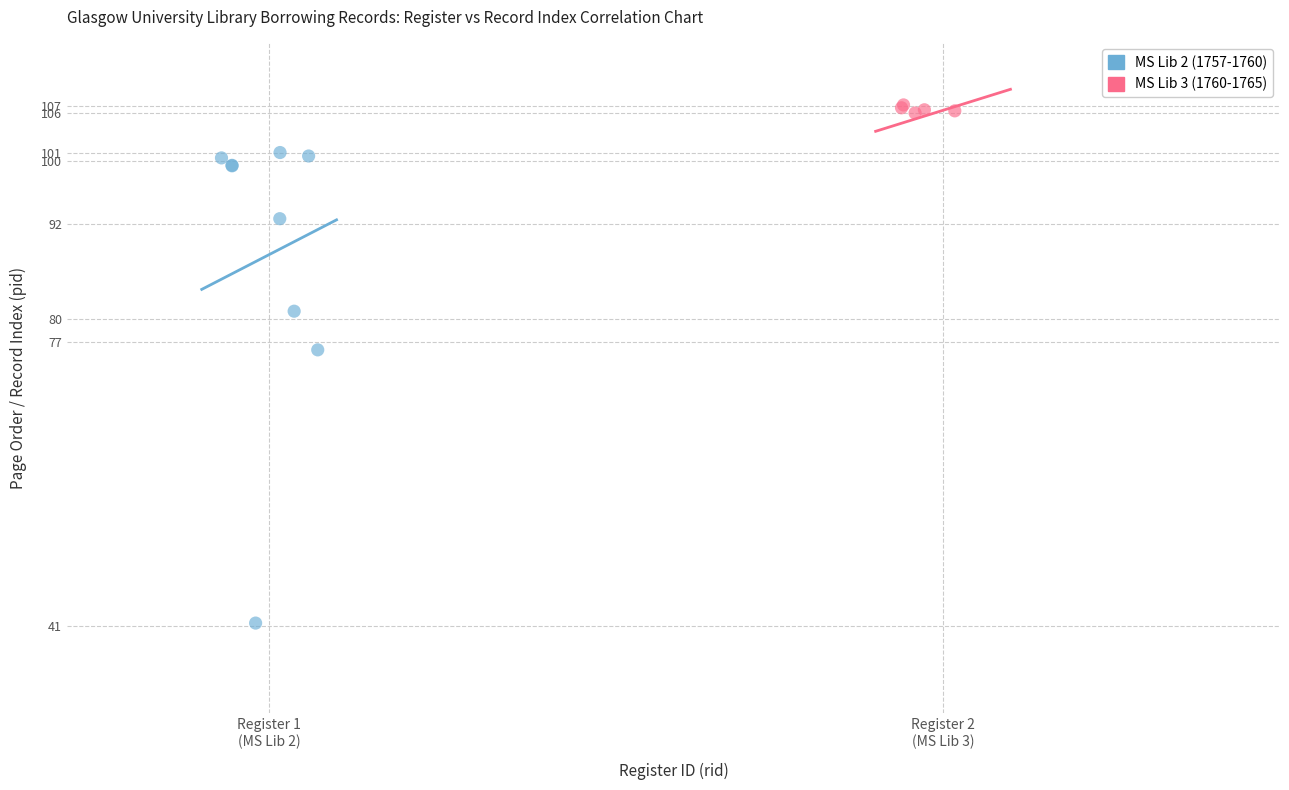

Which series contains the lowest Y value?

MS Lib 2 (1757-1760)